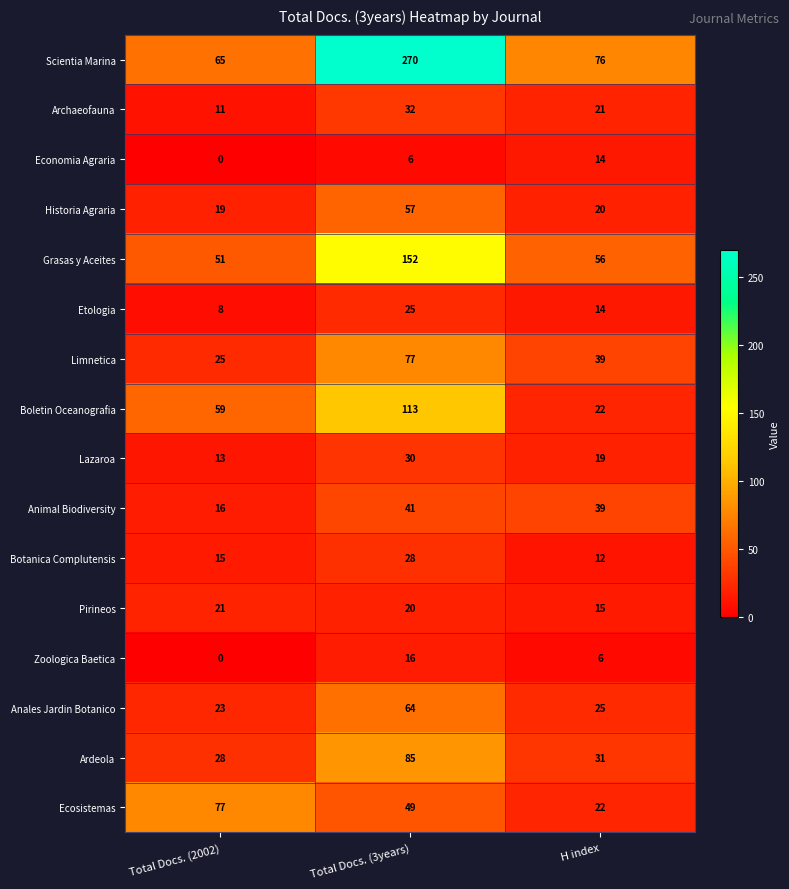

Is the value of Scientia Marina at Total Docs. (3years) greater than the value of Boletin Oceanografia at H index?

Yes